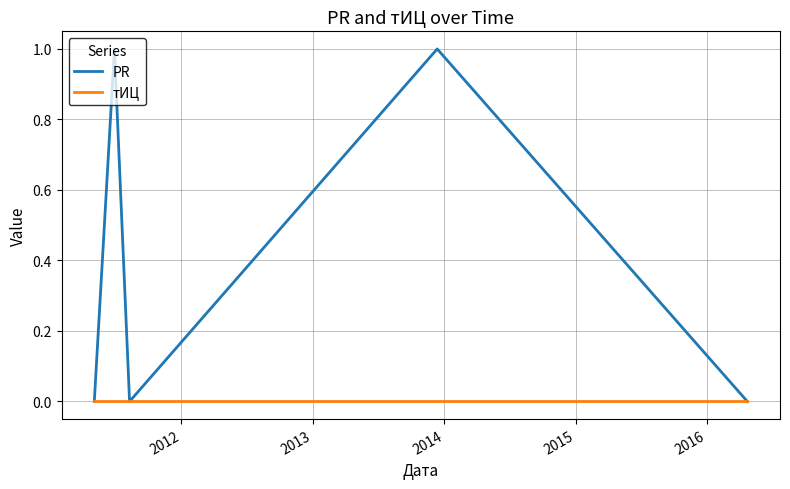

Which series has the widest spread of values?

PR